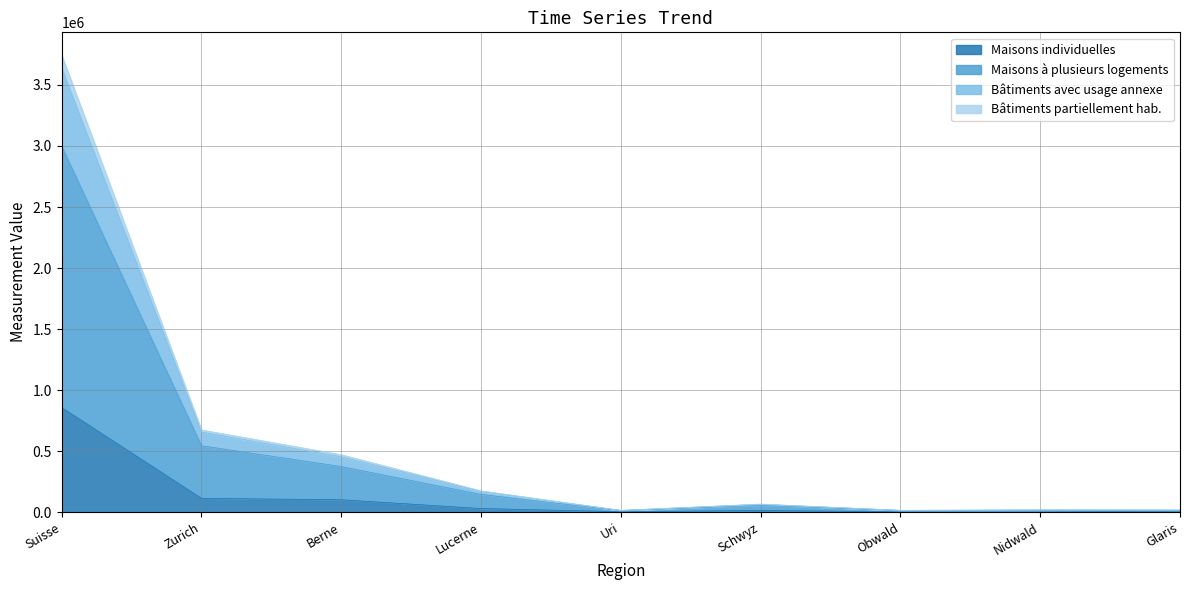

At which category is the sum across all series the highest?

Suisse